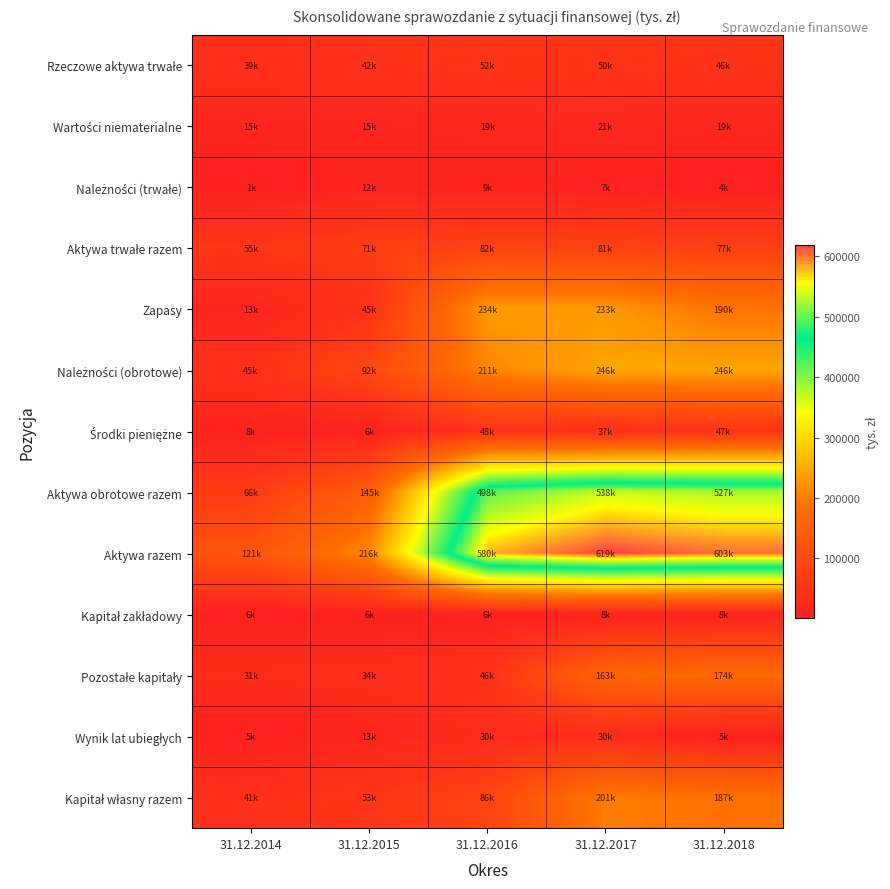

Which series has the widest spread of values?

Aktywa razem